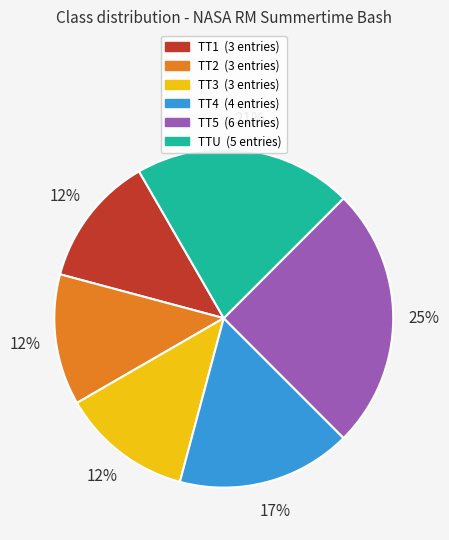

To the nearest percent, what is the average slice percentage?

17%